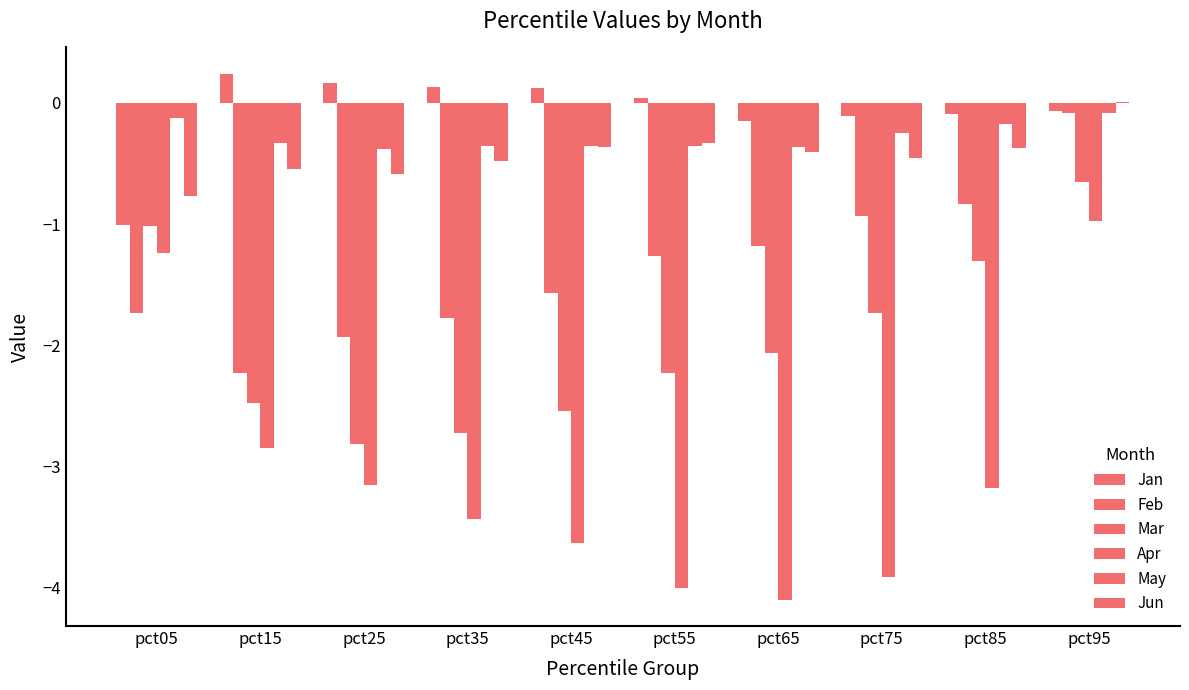

What is the sum of the Apr values at pct55 and pct15?

-6.8